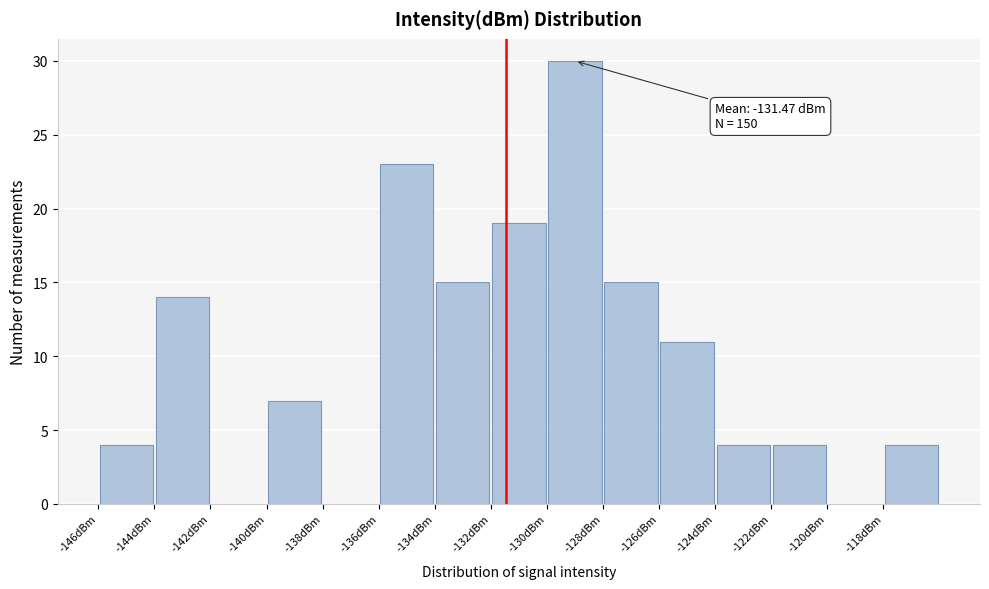

Over which range of the x-axis is the bar tallest?

-130 to -128